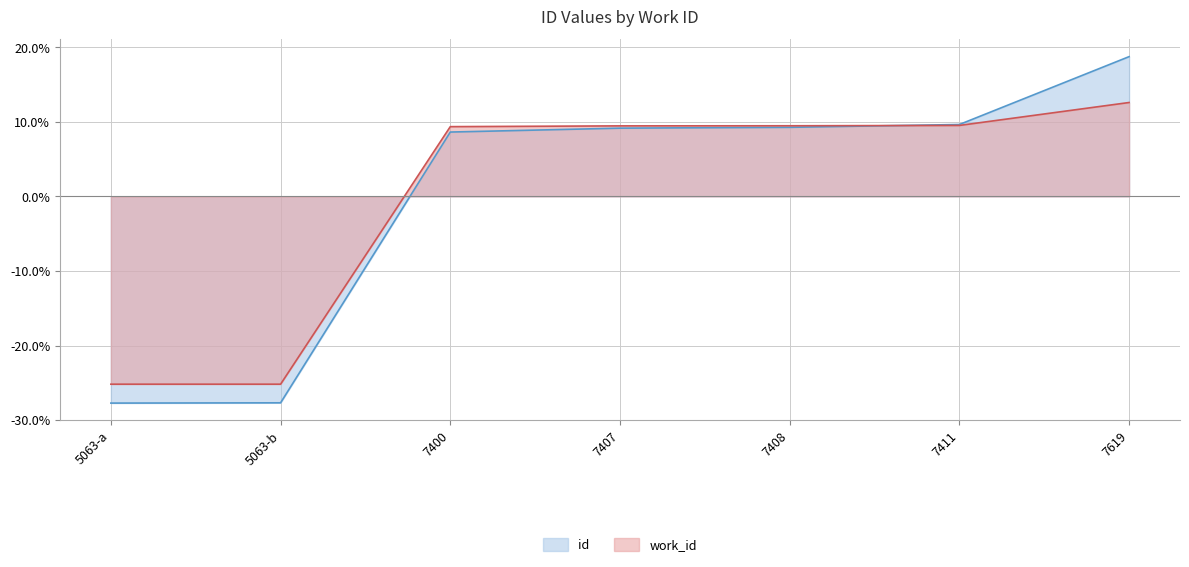

What is the maximum value shown in the chart?

18.7